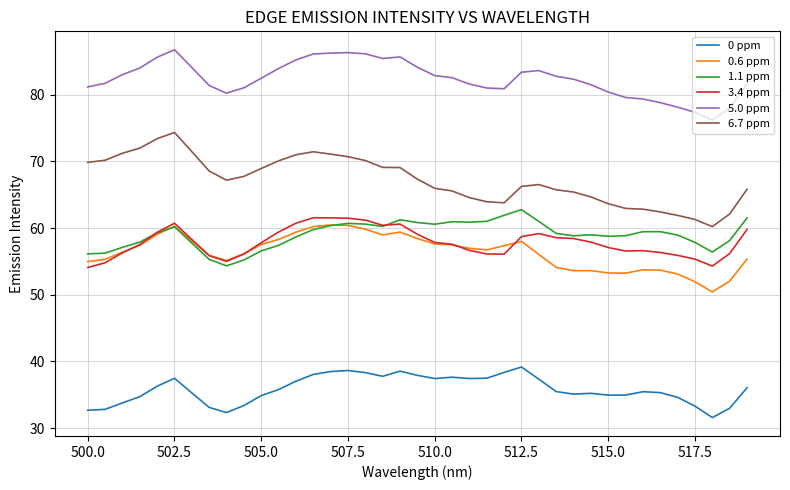

True or false: 0 ppm and 1.1 ppm cross at least once.

False